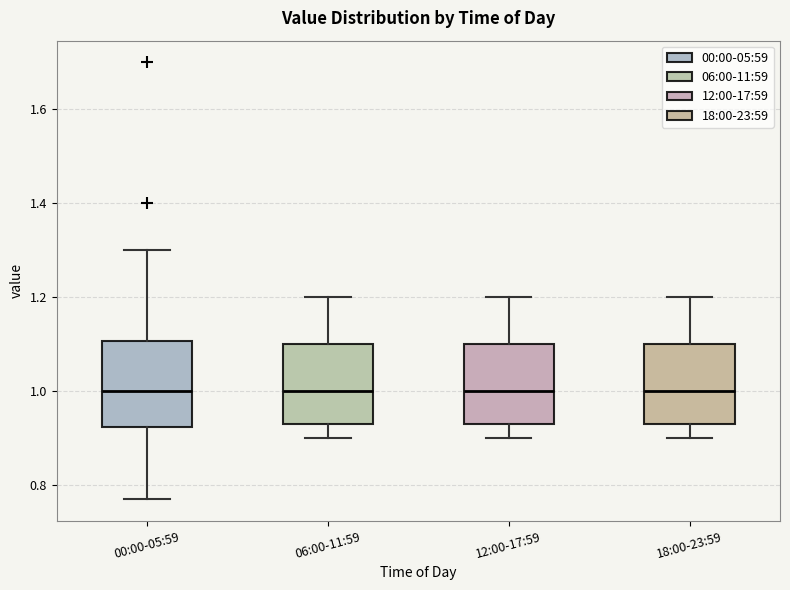

Reading left to right, read every box against the y-axis: the position of its median line, the range the box covers, and the ends of its whiskers. The values are not printed on the chart, so give them approximately, as read against the axis.

00:00-05:59: median 1.00, box 0.92 to 1.10, whiskers 0.78 to 1.30
06:00-11:59: median 1.00, box 0.94 to 1.10, whiskers 0.90 to 1.20
12:00-17:59: median 1.00, box 0.94 to 1.10, whiskers 0.90 to 1.20
18:00-23:59: median 1.00, box 0.94 to 1.10, whiskers 0.90 to 1.20